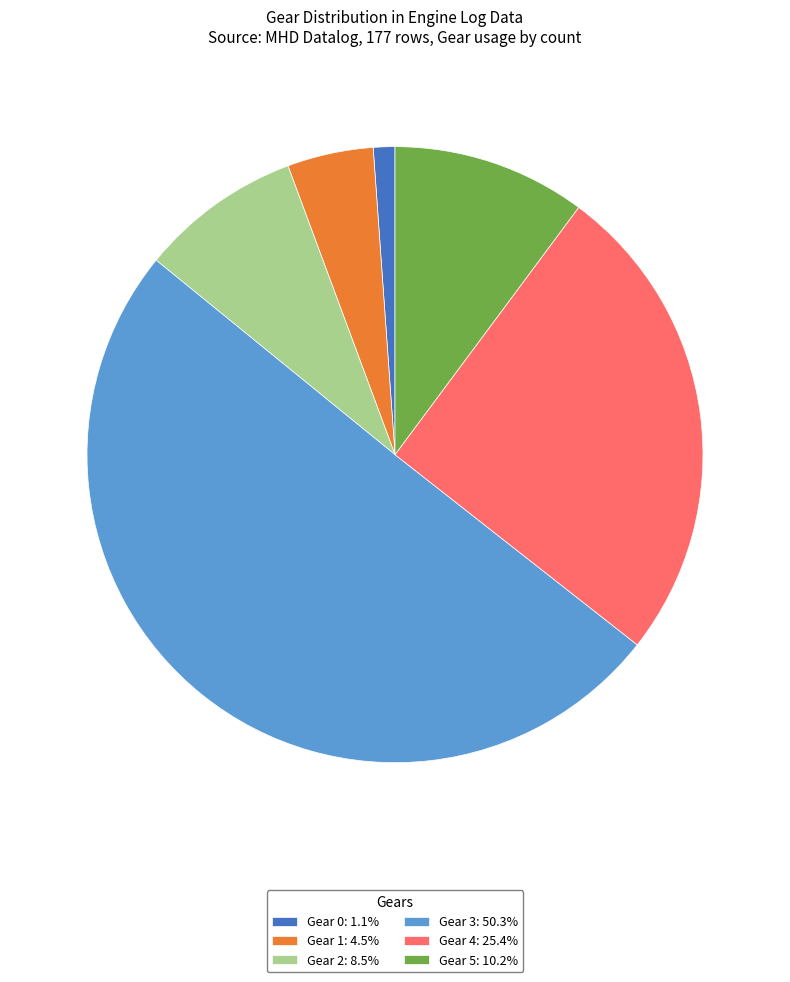

Do Gear 4: 25.4% and Gear 0: 1.1% together represent more than half of the pie?

No